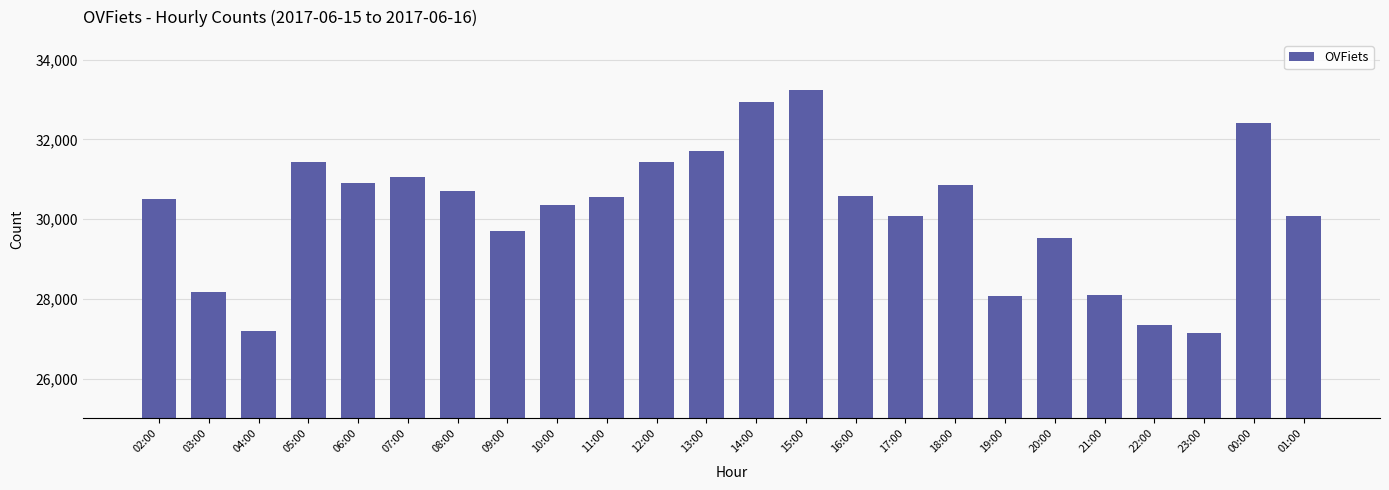

What is the label of the 21st bar from the left?

22:00